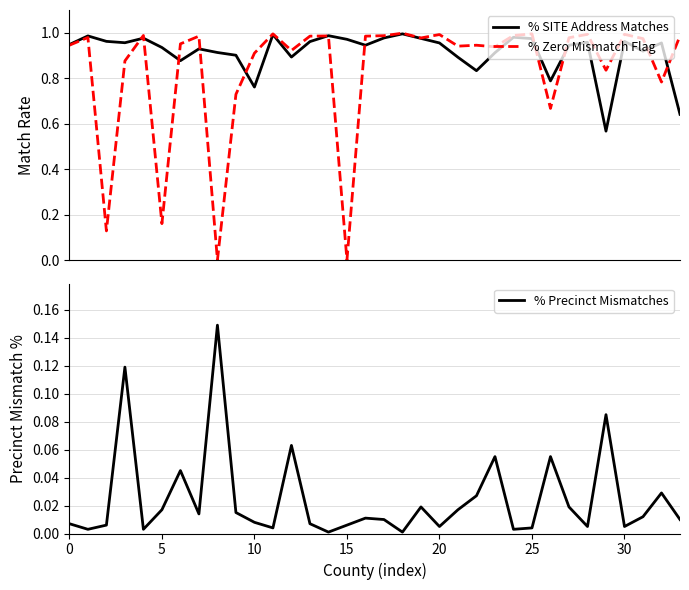

Which series ends up on top after the final intersection of % SITE Address Matches and % Zero Mismatch Flag?

% Zero Mismatch Flag